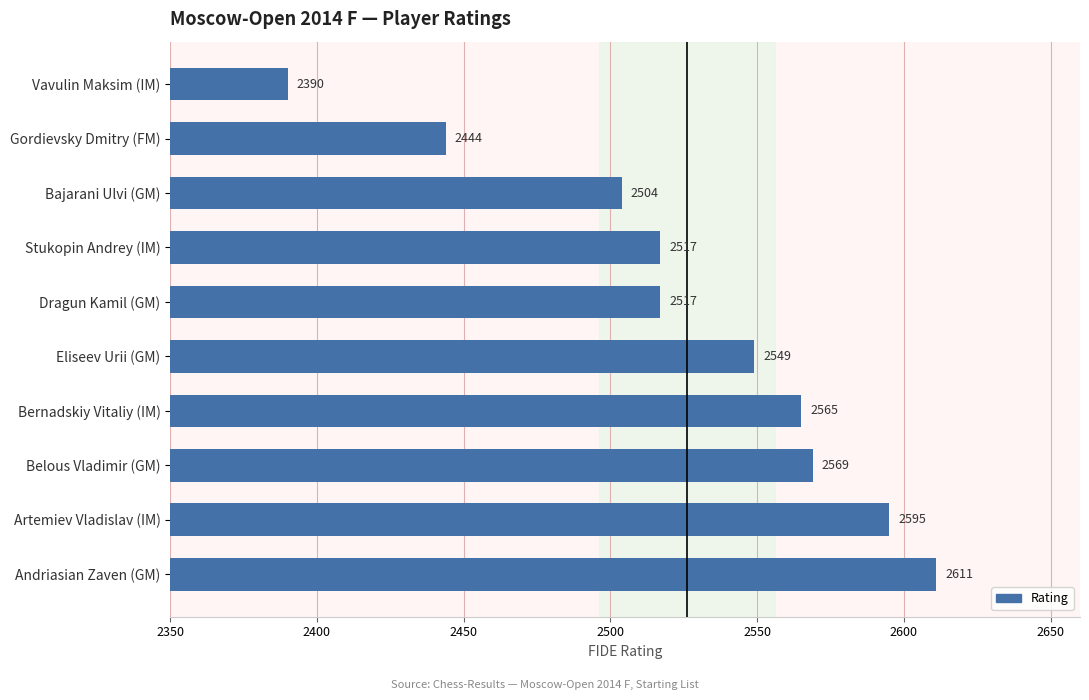

How many data points does each series have?

10